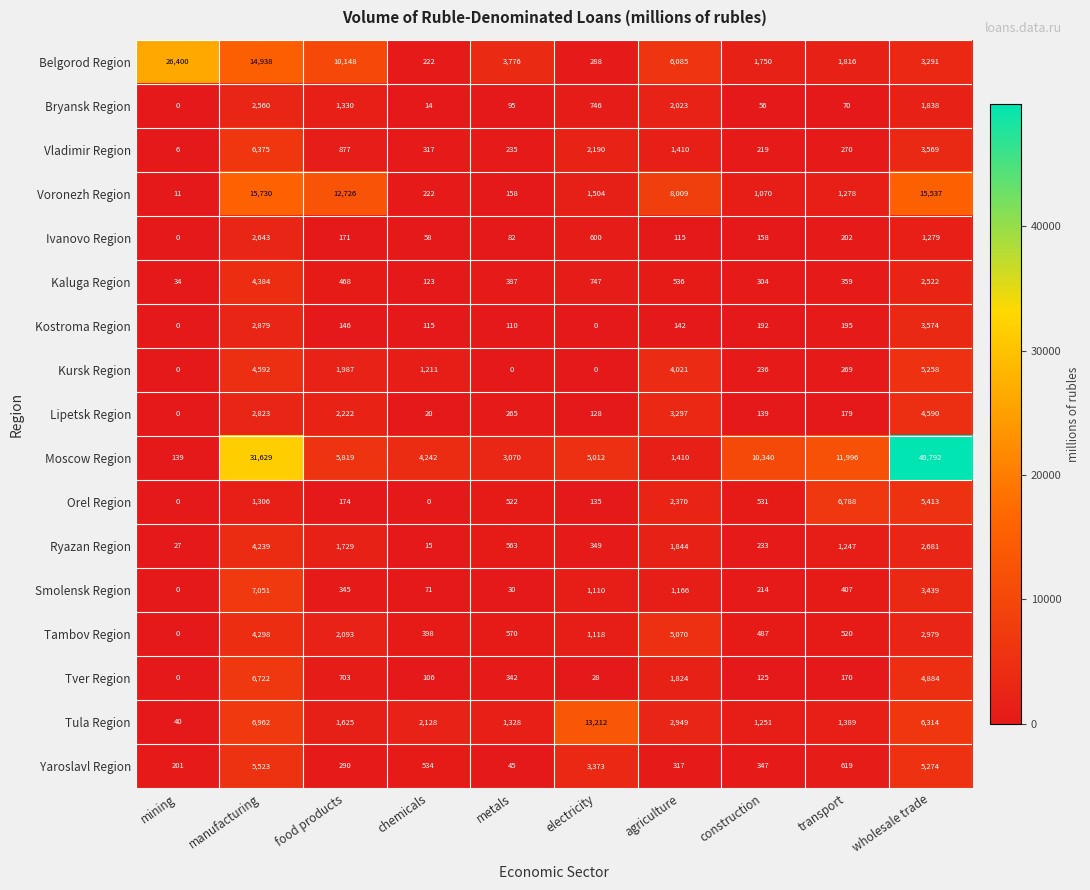

What is the difference between the second highest and second lowest values in the Orel Region series?

5413